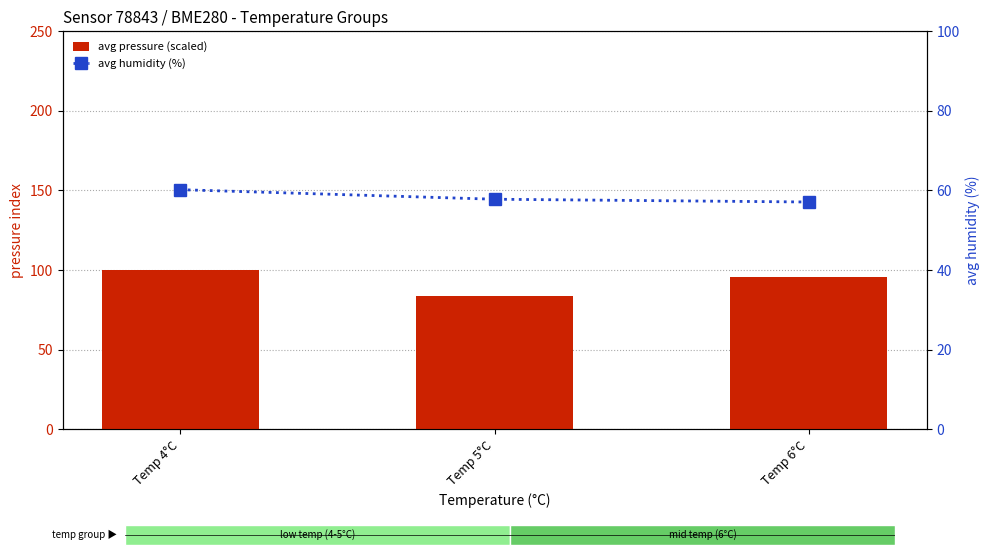

Reading left to right, what are all the values shown in this chart?

avg pressure (scaled): 100.0	83.4	95.4
avg humidity (%): 60.2	57.8	57.1